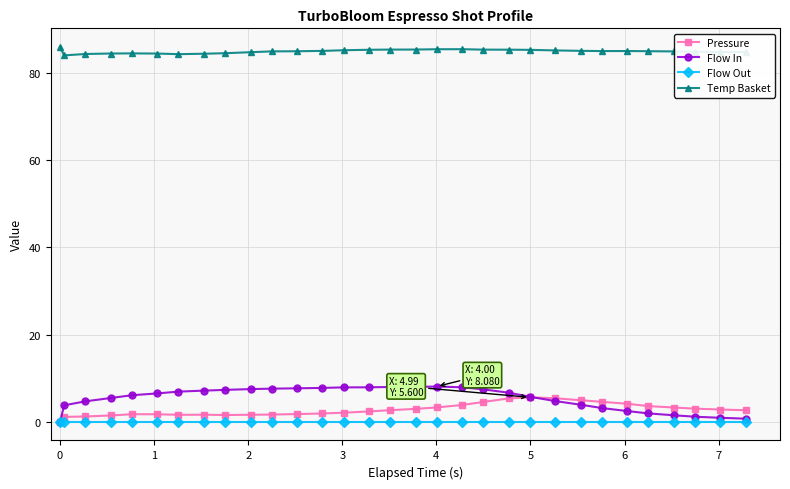

True or false: Pressure has more than 0 points higher than both neighbors.

True